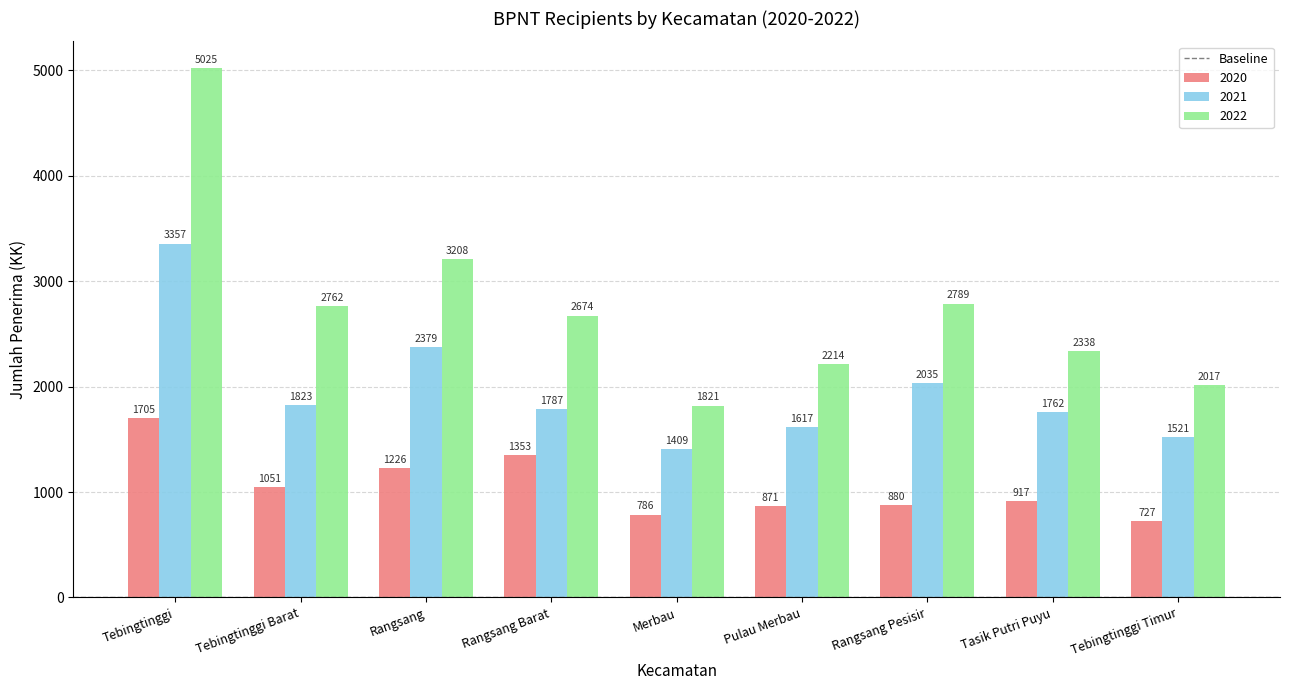

Is the value of 2021 at Tebingtinggi greater than the value of 2020 at Rangsang?

Yes